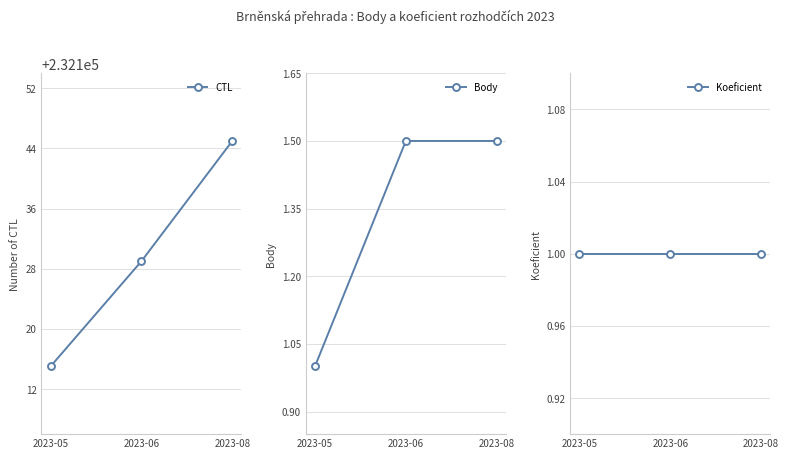

Which category has the lowest value in the Koeficient series?

2023-05